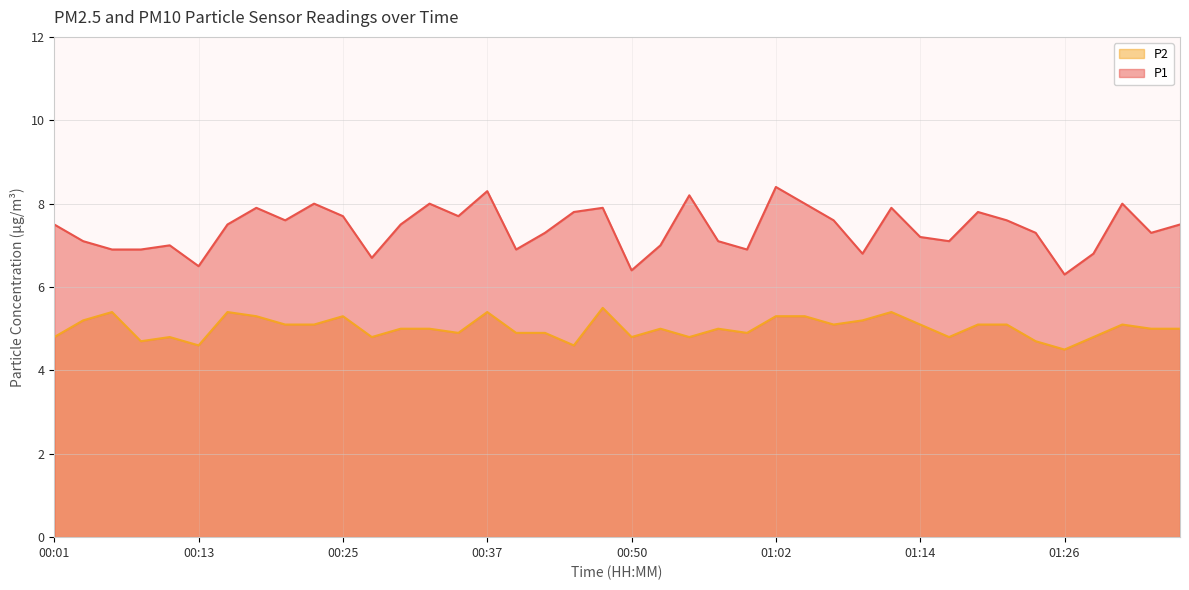

What is the maximum value for P2?

5.5